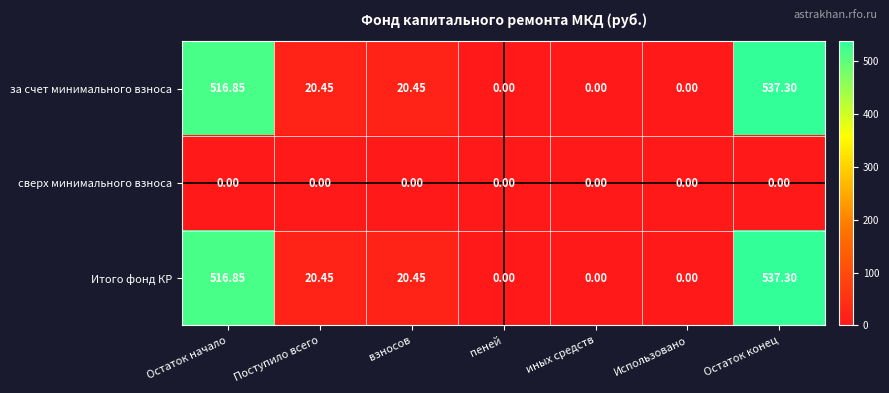

At which category is the sum across all series the highest?

Остаток конец